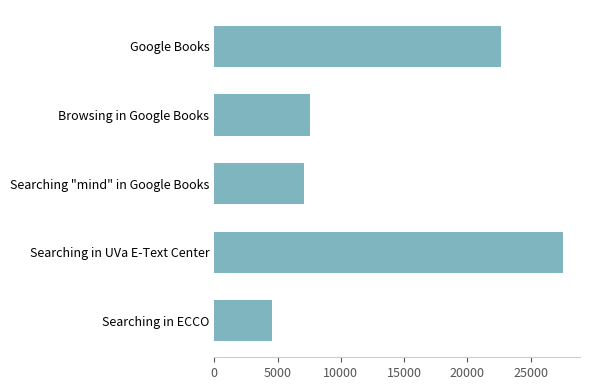

Are the bars grouped side by side (vs. stacked)?

No